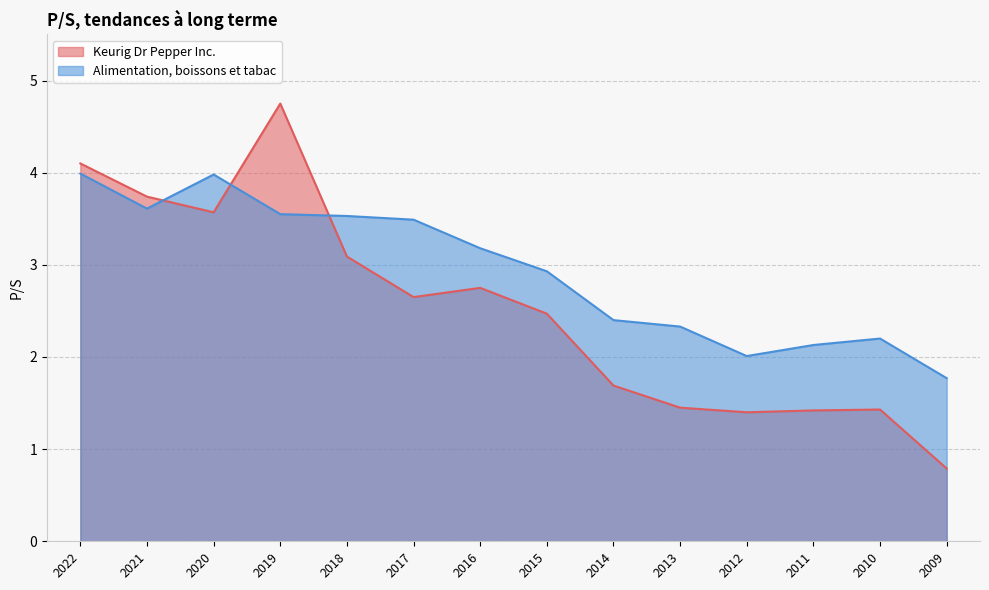

Reading left to right, transcribe all the data shown in this chart.

Keurig Dr Pepper Inc.: 4.1	3.7	3.6	4.8	3.1	2.6	2.8	2.5	1.7	1.4	1.4	1.4	1.4	0.8
Alimentation, boissons et tabac: 4.0	3.6	4.0	3.5	3.5	3.5	3.2	2.9	2.4	2.3	2.0	2.1	2.2	1.8